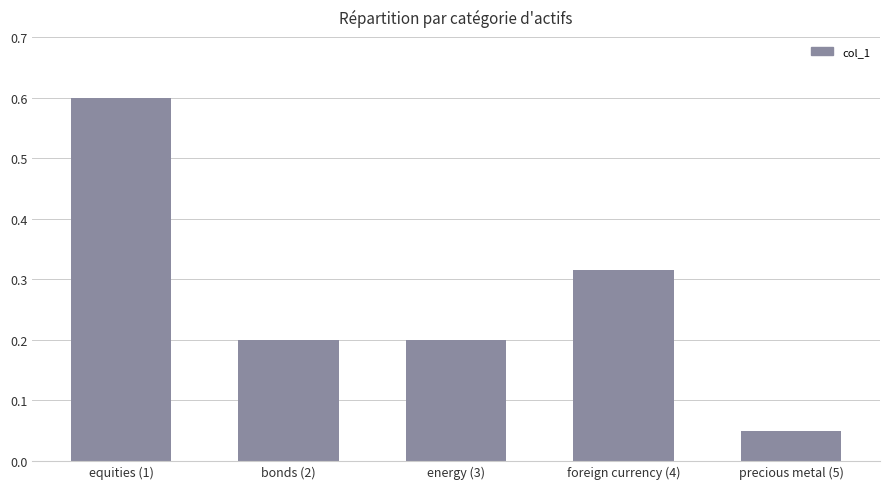

At which label is the value closest to 0?

precious metal (5)